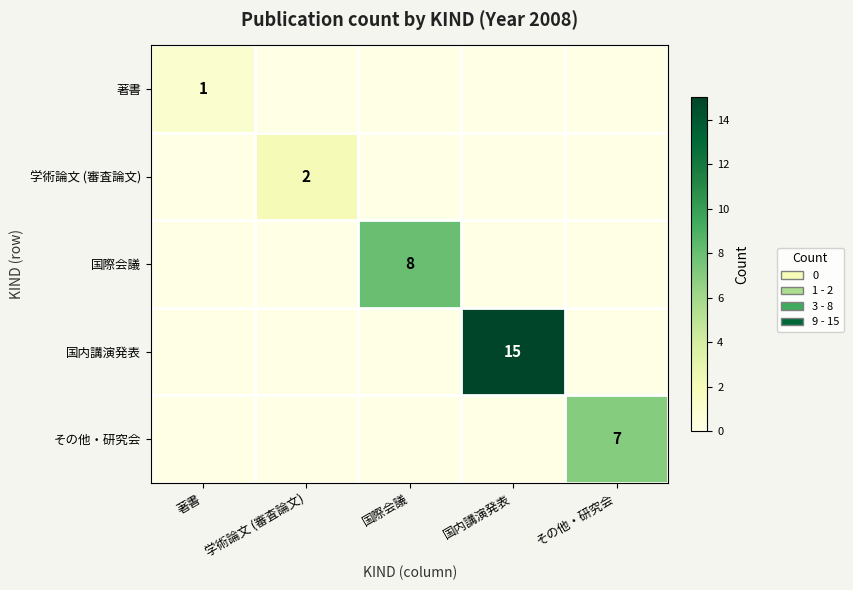

Is the value of 著書 at 著書 greater than the value of その他・研究会 at その他・研究会?

No